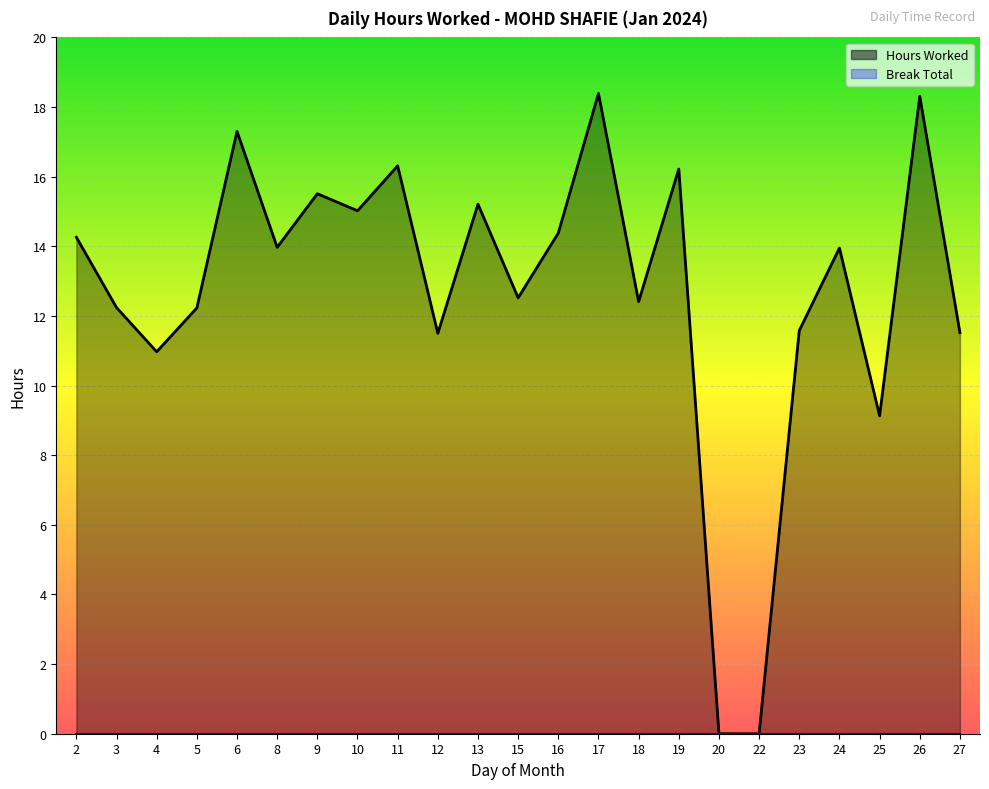

How many categories are shown in the chart?

23